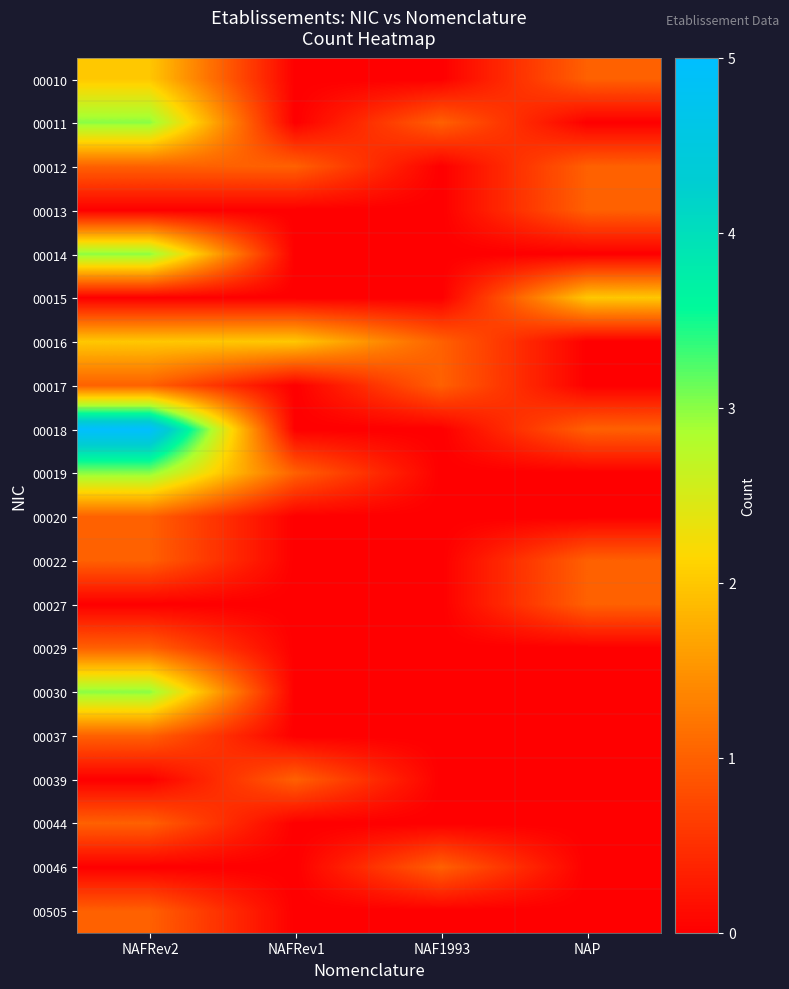

At NAFRev1, list the series in order from largest to smallest.

00016, 00012, 00019, 00039, 00010, 00011, 00013, 00014, 00015, 00017, 00018, 00020, 00022, 00027, 00029, 00030, 00037, 00044, 00046, 00505